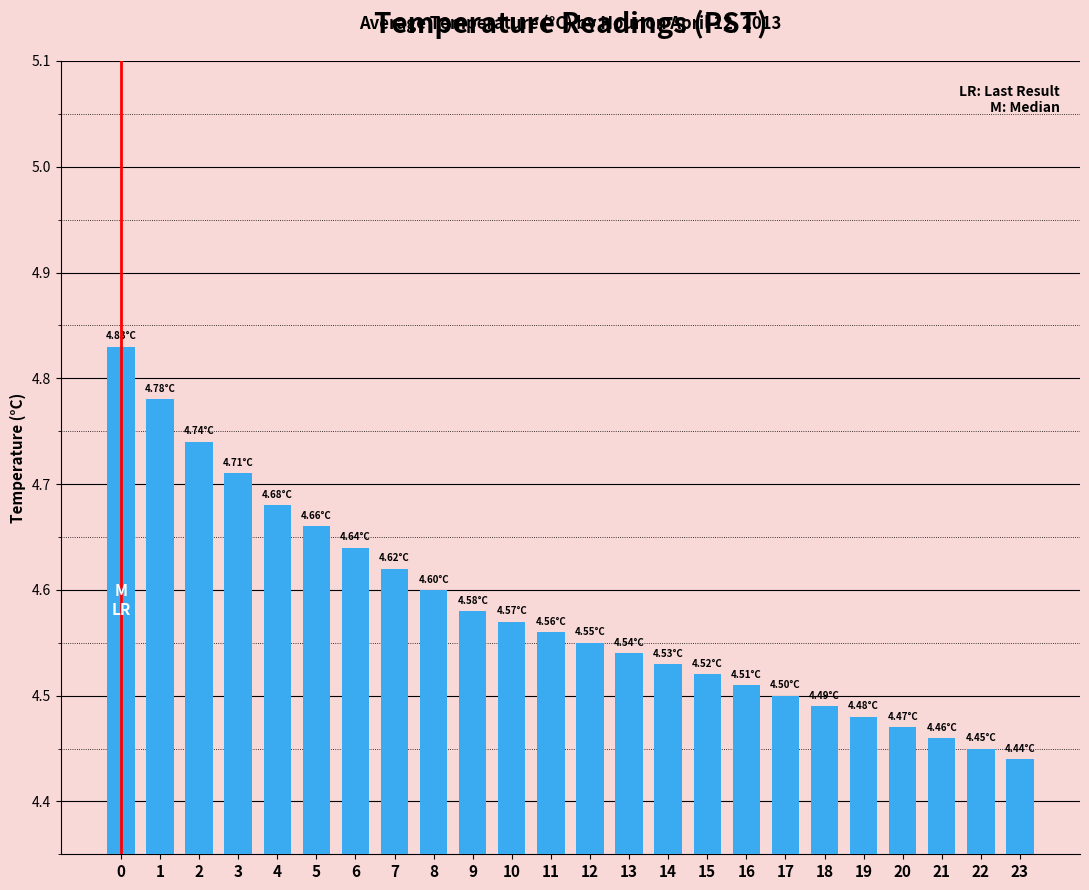

Are the bars grouped side by side (vs. stacked)?

No